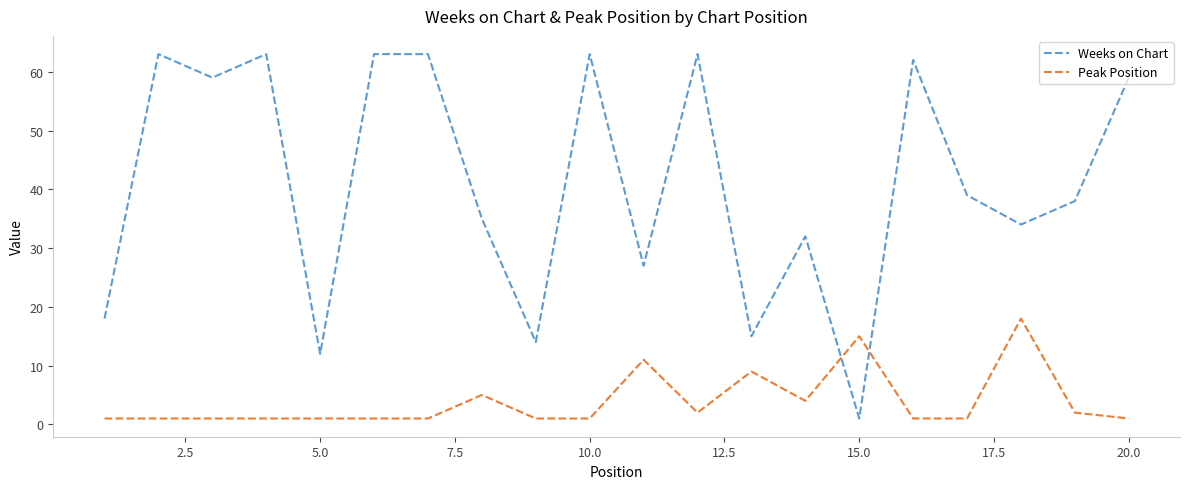

Which series has the largest total across all categories?

Weeks on Chart